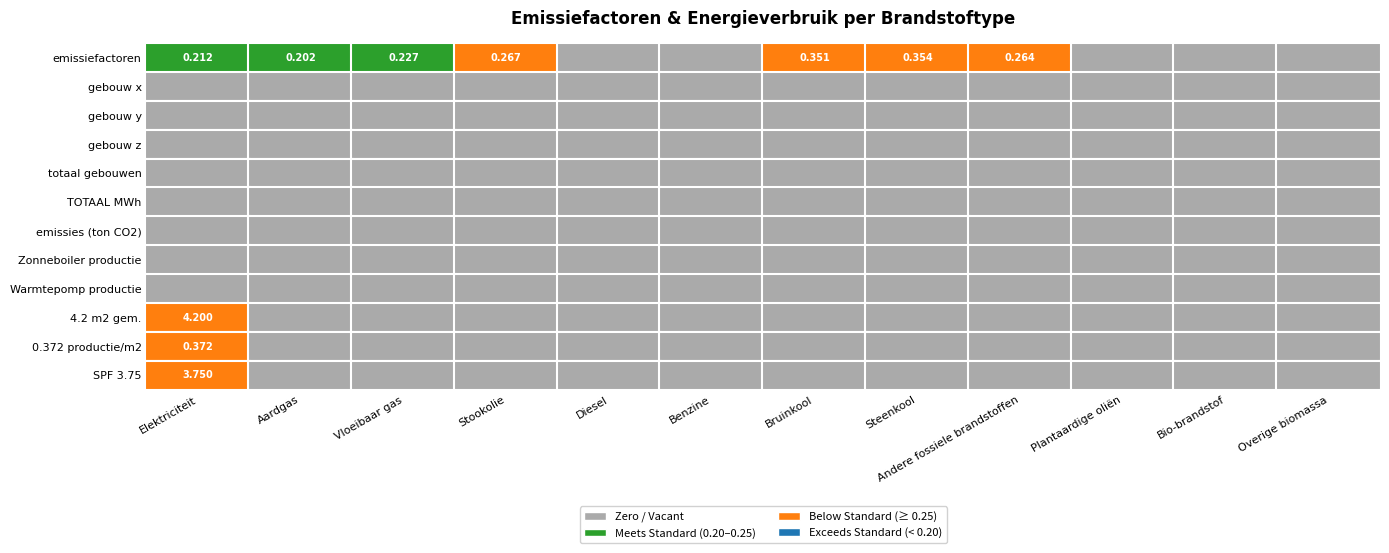

Rank the series at 9 from lowest to highest value.

Elektriciteit, Aardgas, Vloeibaar gas, Stookolie, Diesel, Benzine, Bruinkool, Steenkool, Andere fossiele brandstoffen, Plantaardige oliën, Bio-brandstof, Overige biomassa